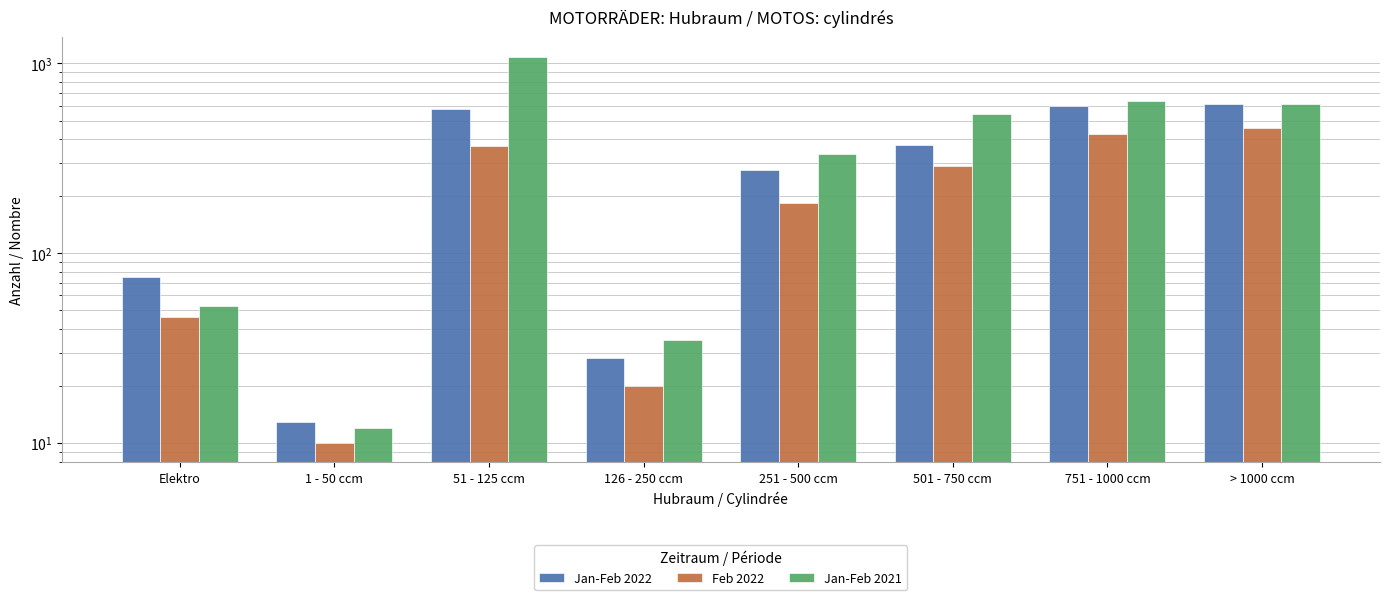

What are all the series names shown in the legend?

Jan-Feb 2022, Feb 2022, Jan-Feb 2021